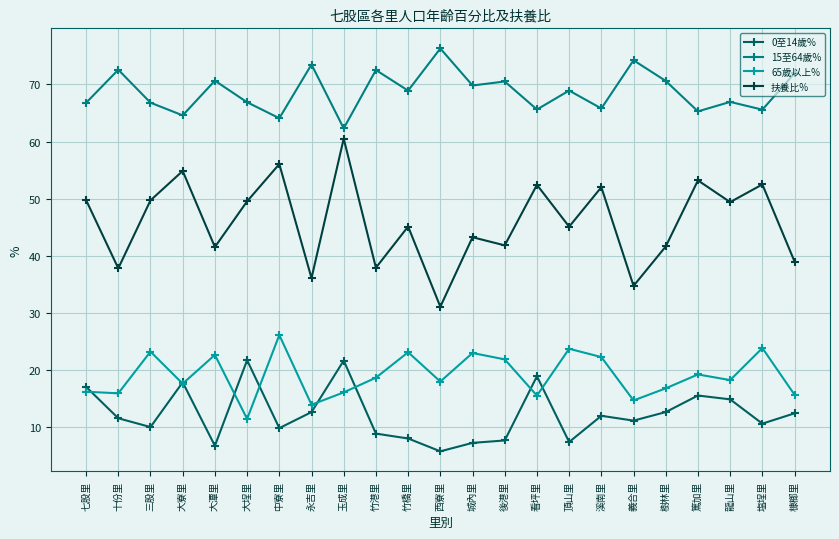

What is the label of the 16th point from the right?

永吉里